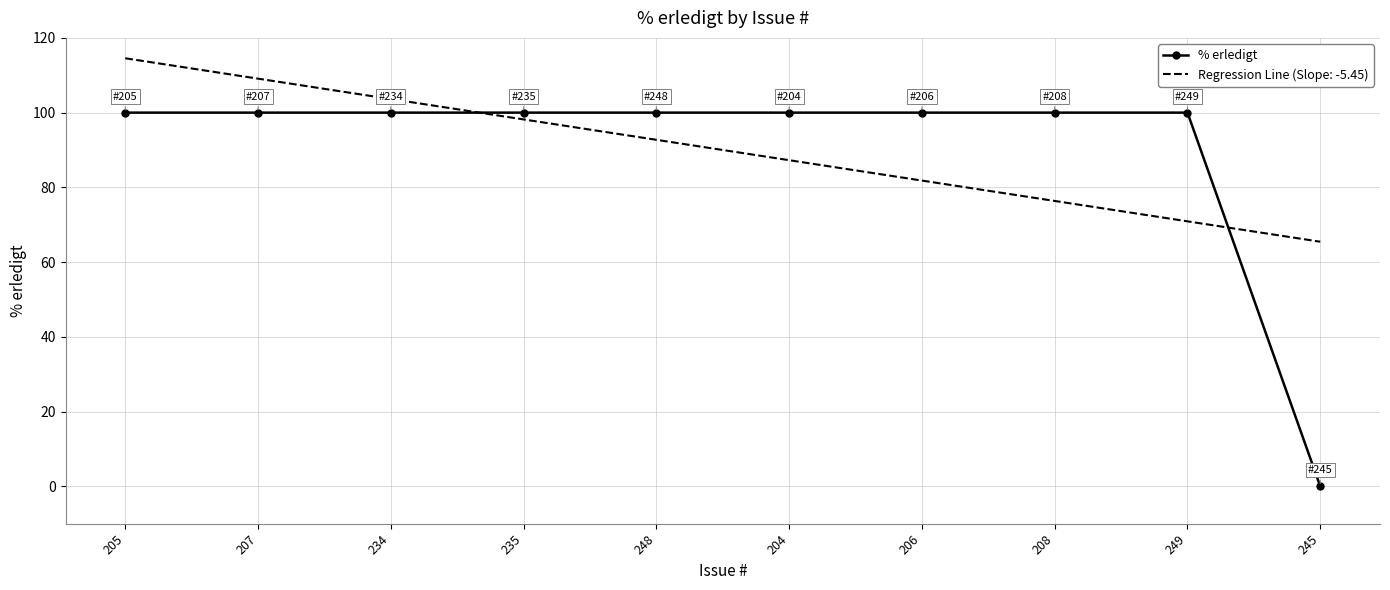

What is the difference between the maximum and minimum values in the % erledigt series?

100.0